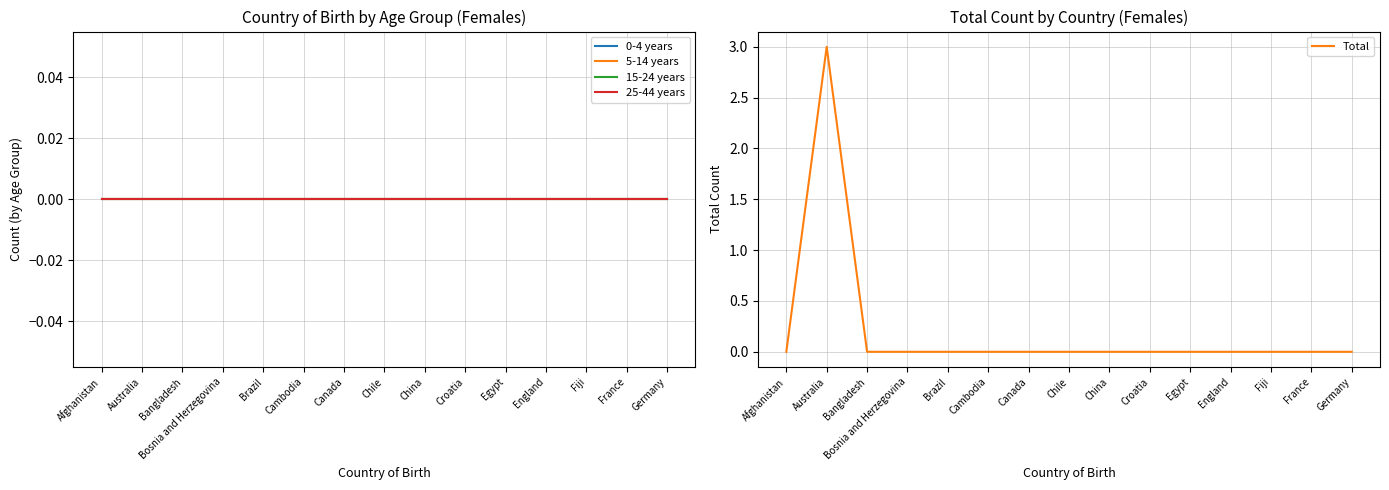

Which series changed the most between Cambodia and Chile?

0-4 years